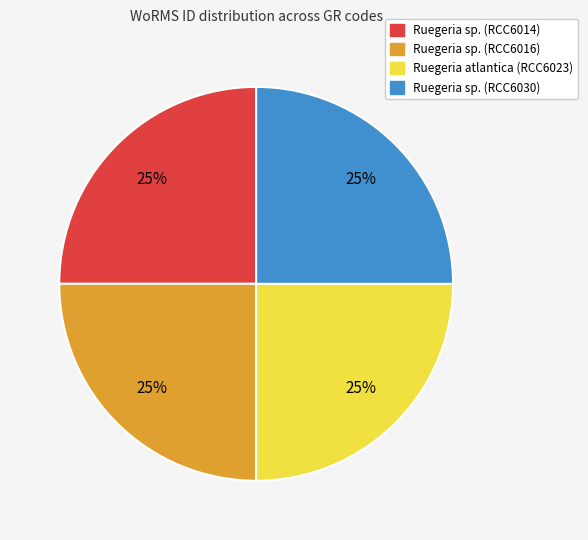

To the nearest percent, what is the average slice percentage?

25%